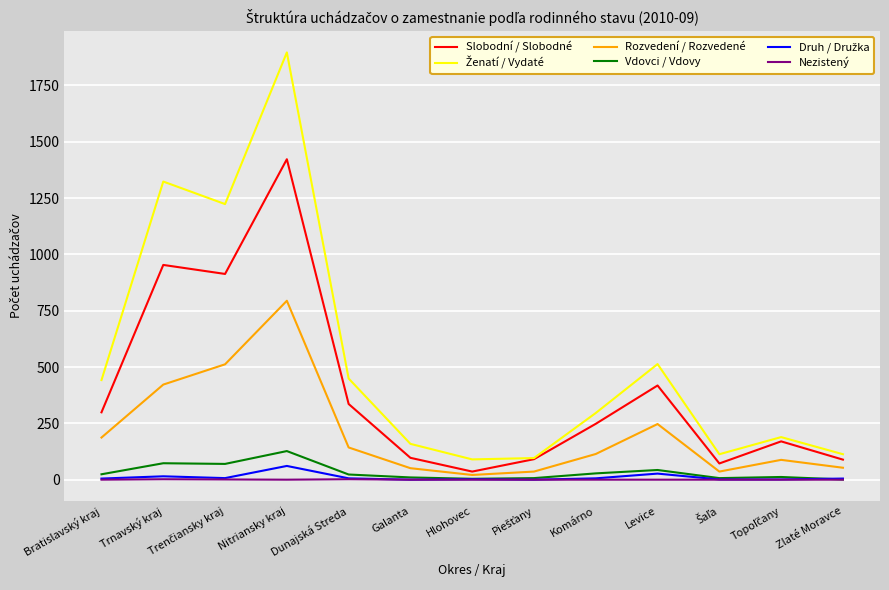

At which category is the sum across all series the highest?

Nitriansky kraj